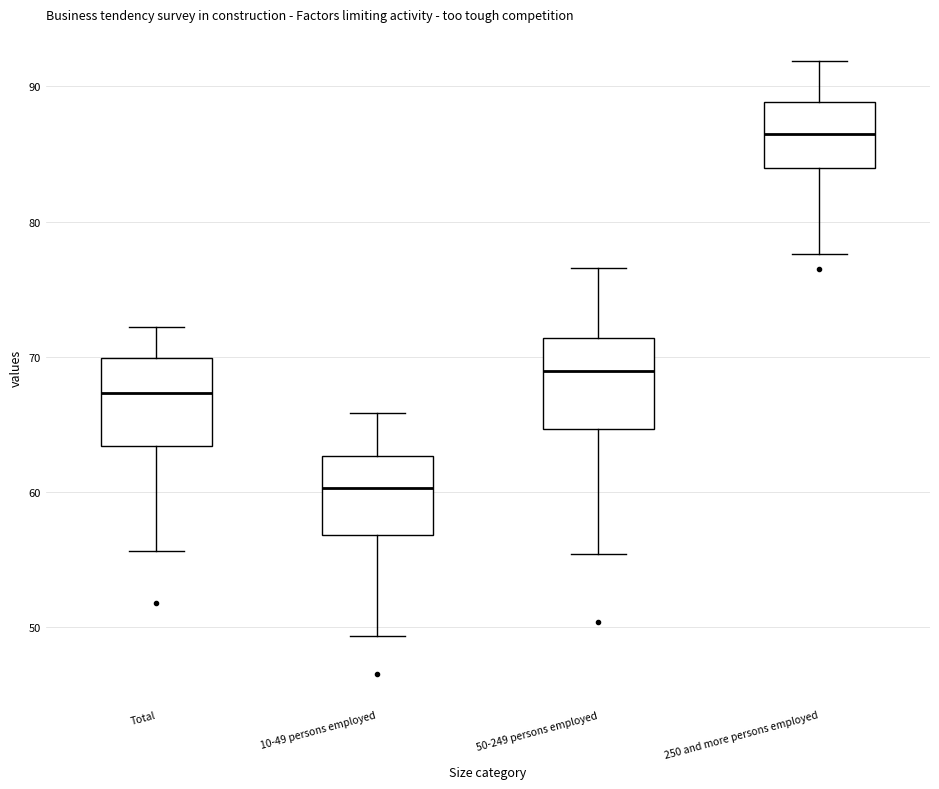

Reading left to right, read every box against the y-axis: the position of its median line, the range the box covers, and the ends of its whiskers. The values are not printed on the chart, so give them approximately, as read against the axis.

Total: median 67, box 63 to 70, whiskers 56 to 72
10-49 persons employed: median 60, box 57 to 63, whiskers 49 to 66
50-249 persons employed: median 69, box 65 to 71, whiskers 55 to 77
250 and more persons employed: median 87, box 84 to 89, whiskers 78 to 92